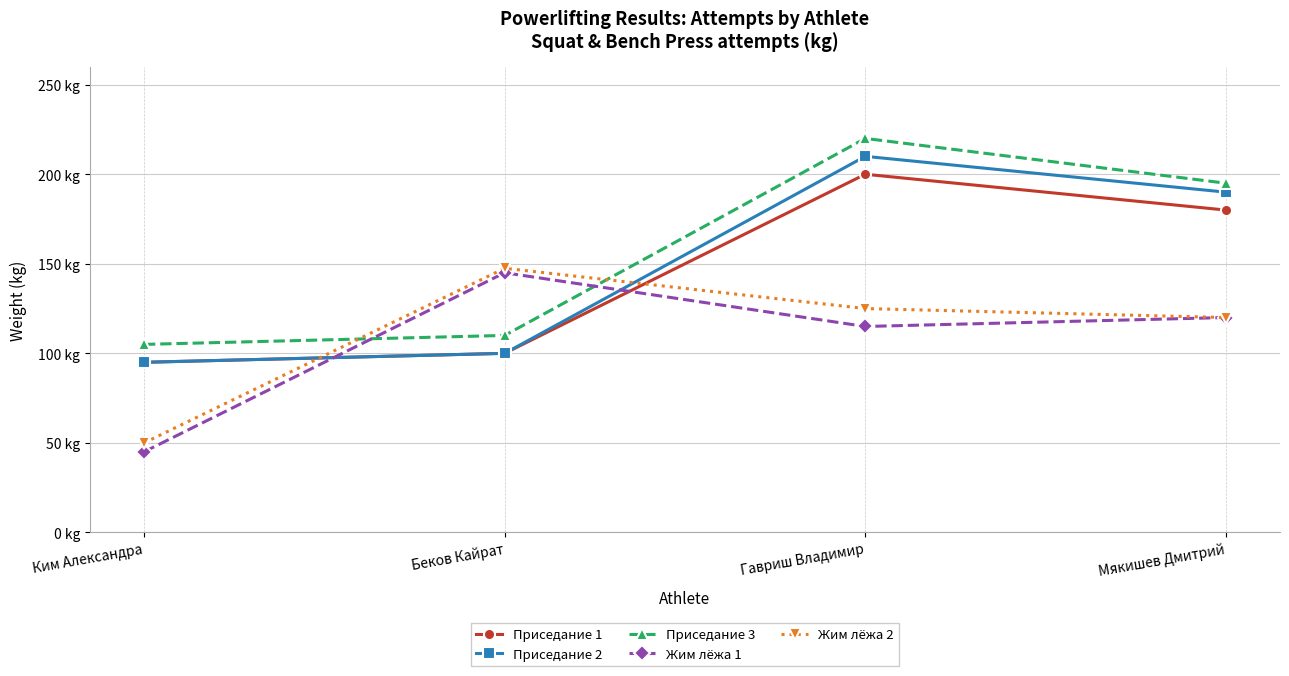

Which series has the largest range (max minus min)?

Приседание 2